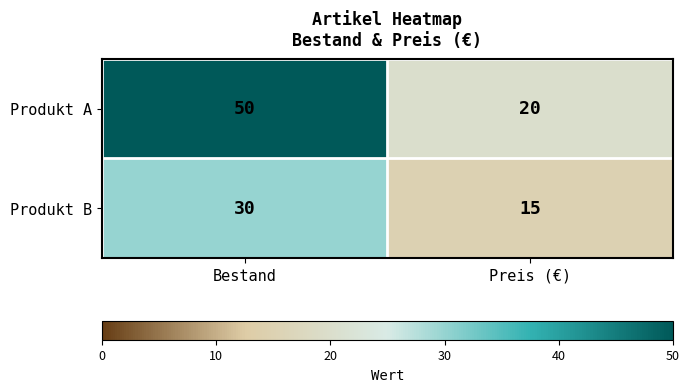

What is the total value across all series at Preis (€)?

35